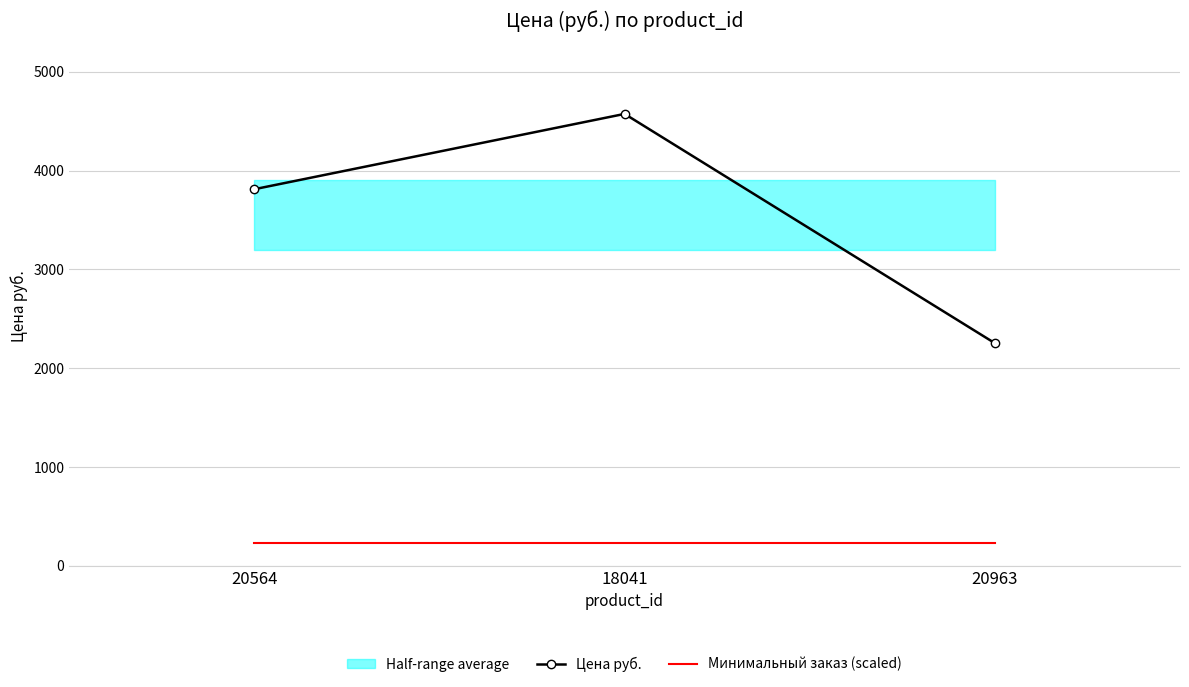

What is the difference between the Цена руб. values at 18041 and 20564?

762.2